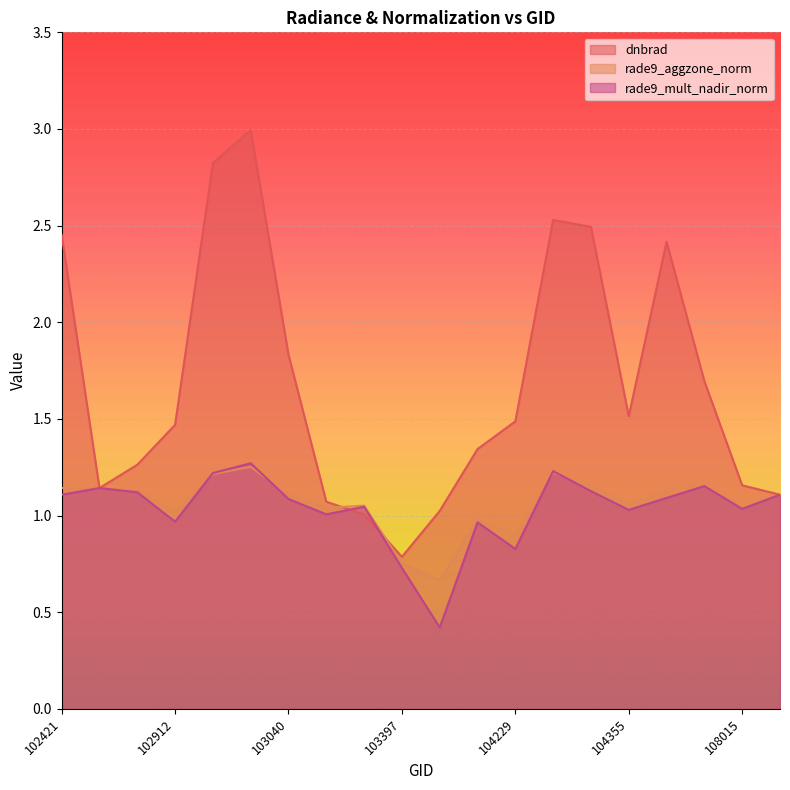

Is it true that rade9_mult_nadir_norm equals 1.3 at 104355?

False